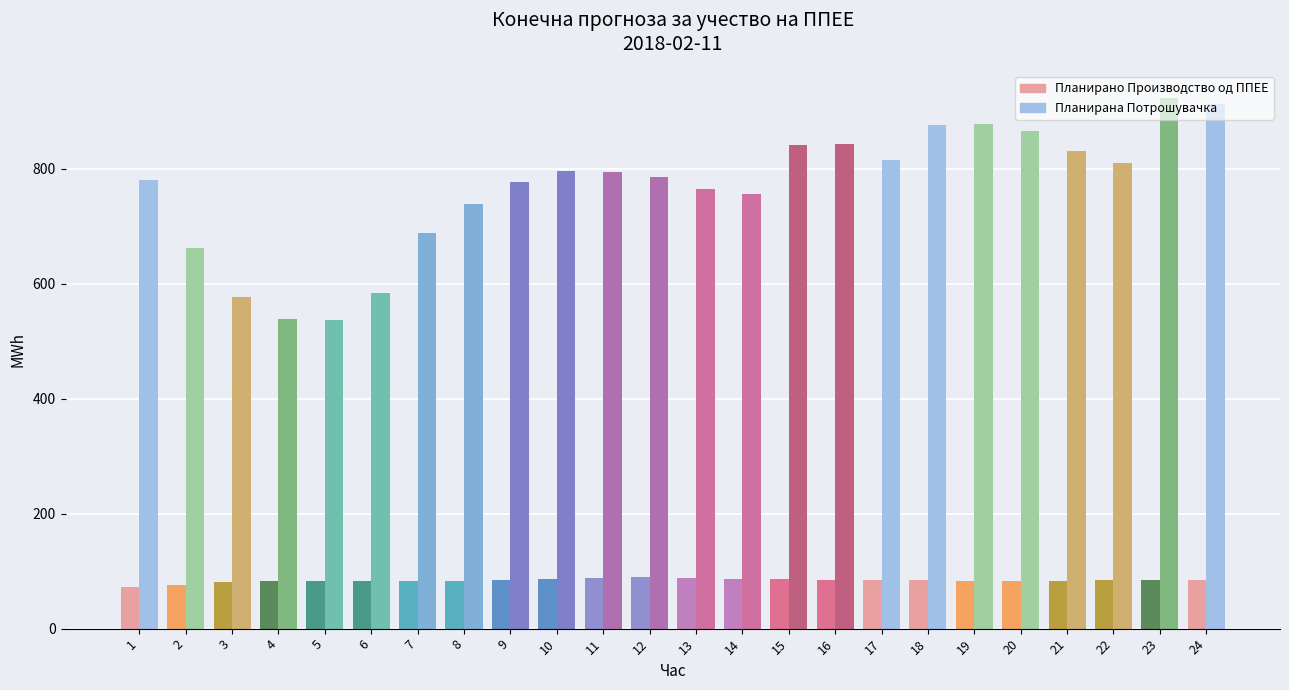

Which category has the highest value across all series?

23